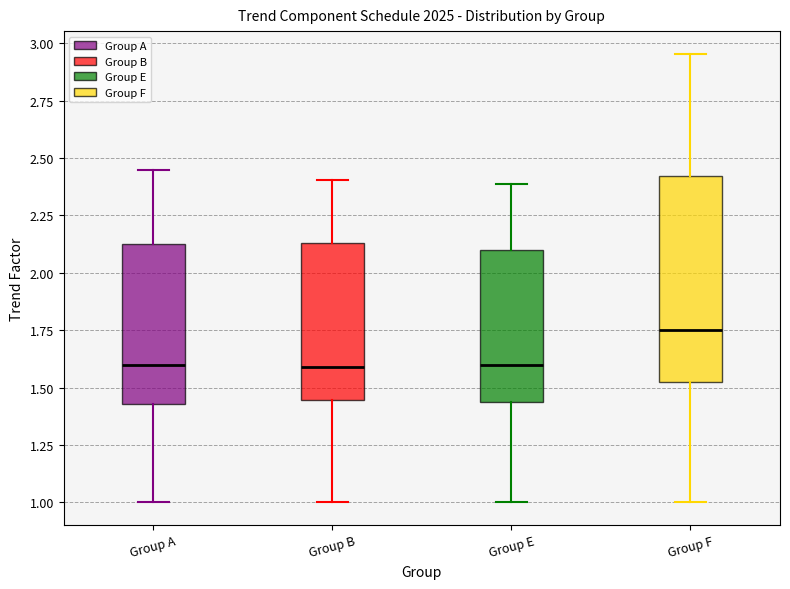

Where is the lower edge of the box for Group B on the y-axis? The values are not printed on the chart, so give them approximately, as read against the axis.

1.45